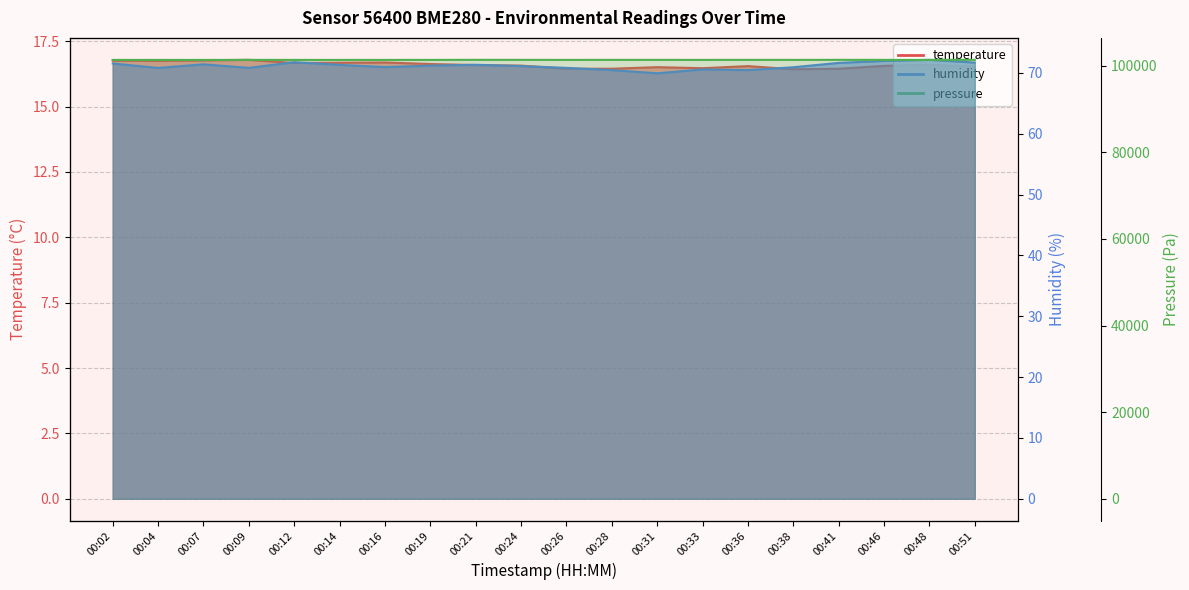

True or false: temperature and pressure cross at least once.

False